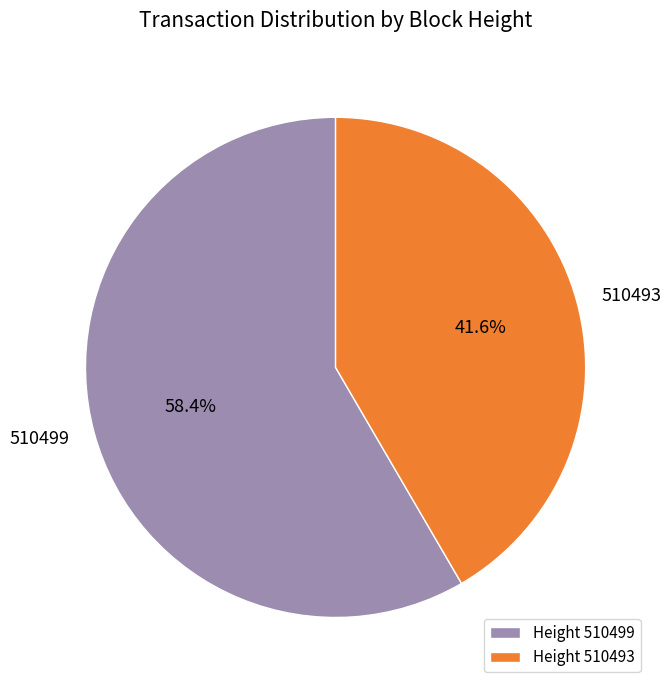

Approximately how many times larger is the value at 510493 compared to 510499?

0.7